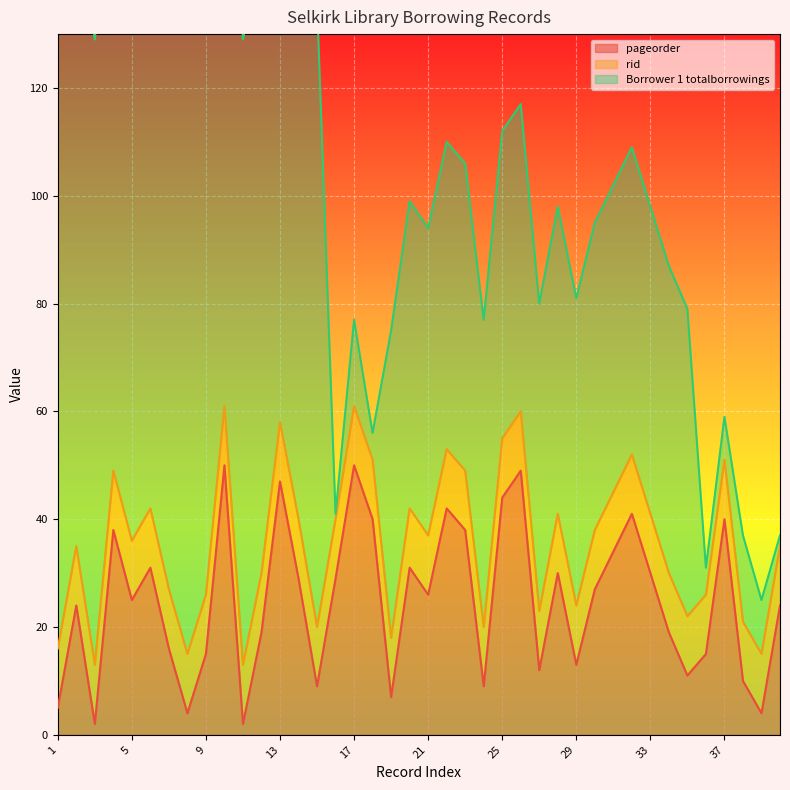

Where is the first local maximum for Borrower 1 totalborrowings?

17